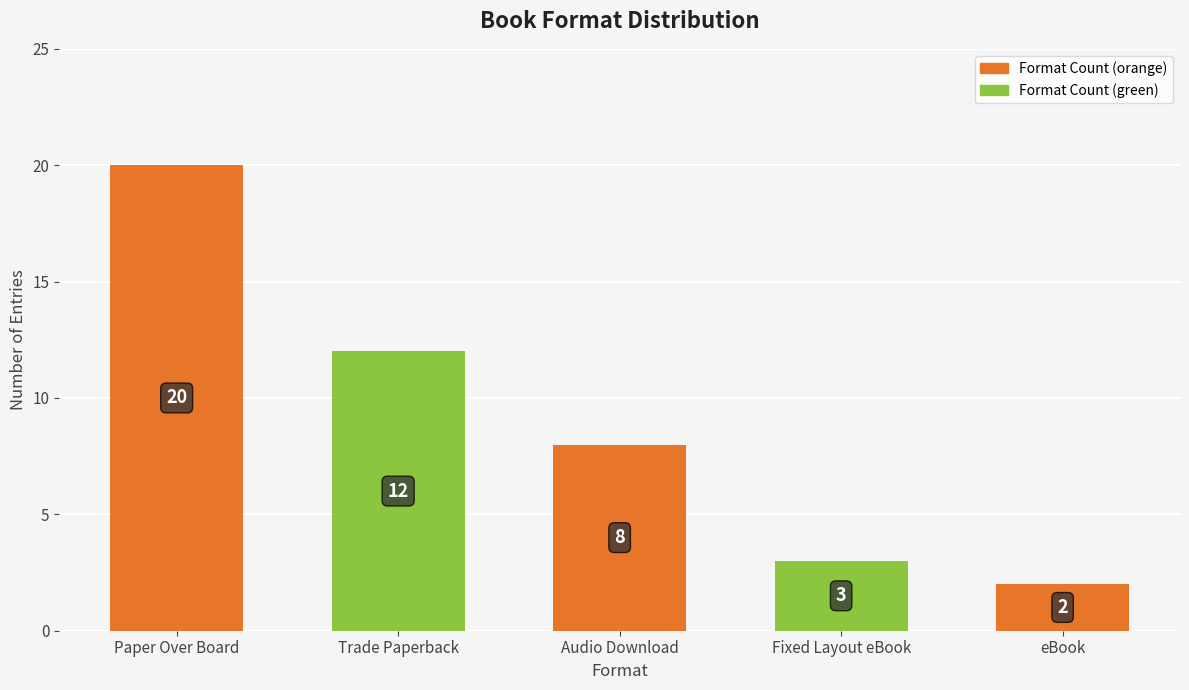

What is the difference between the maximum and minimum values?

18